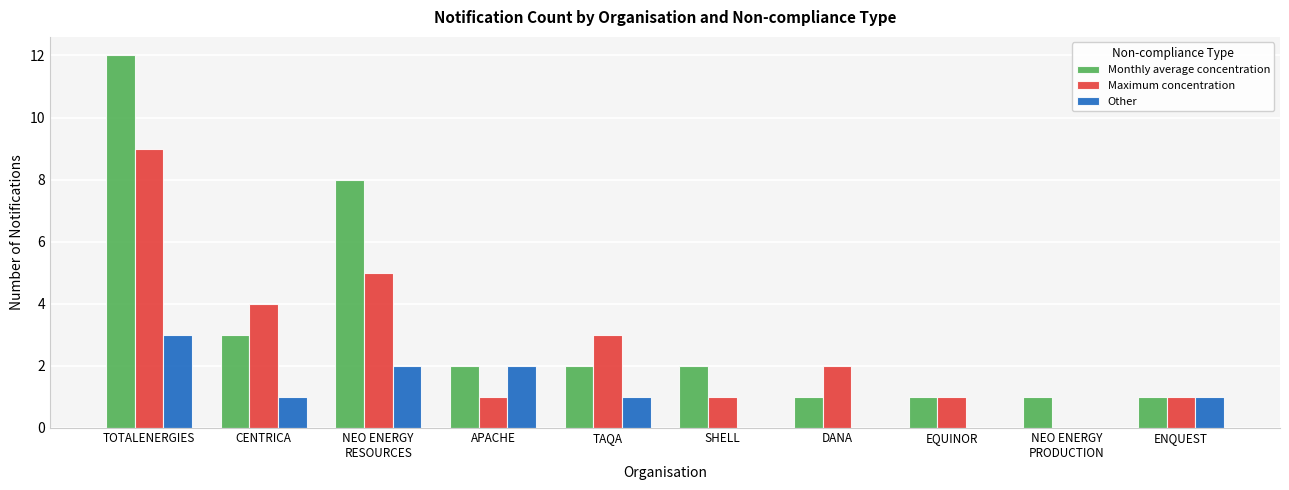

Reading right to left, what are all the values shown in this chart?

Monthly average concentration: ENQUEST=1	NEO ENERGY
PRODUCTION=1	EQUINOR=1	DANA=1	SHELL=2	TAQA=2	APACHE=2	NEO ENERGY
RESOURCES=8	CENTRICA=3	TOTALENERGIES=12
Maximum concentration: ENQUEST=1	NEO ENERGY
PRODUCTION=0	EQUINOR=1	DANA=2	SHELL=1	TAQA=3	APACHE=1	NEO ENERGY
RESOURCES=5	CENTRICA=4	TOTALENERGIES=9
Other: ENQUEST=1	NEO ENERGY
PRODUCTION=0	EQUINOR=0	DANA=0	SHELL=0	TAQA=1	APACHE=2	NEO ENERGY
RESOURCES=2	CENTRICA=1	TOTALENERGIES=3